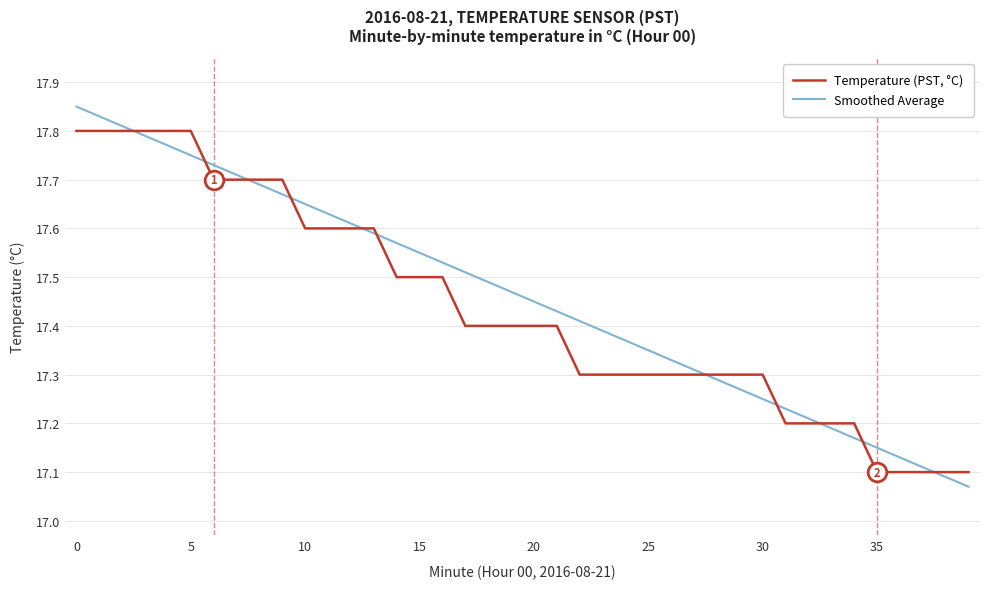

What is the difference between the maximum and minimum values in the Temperature (PST, °C) series?

0.7